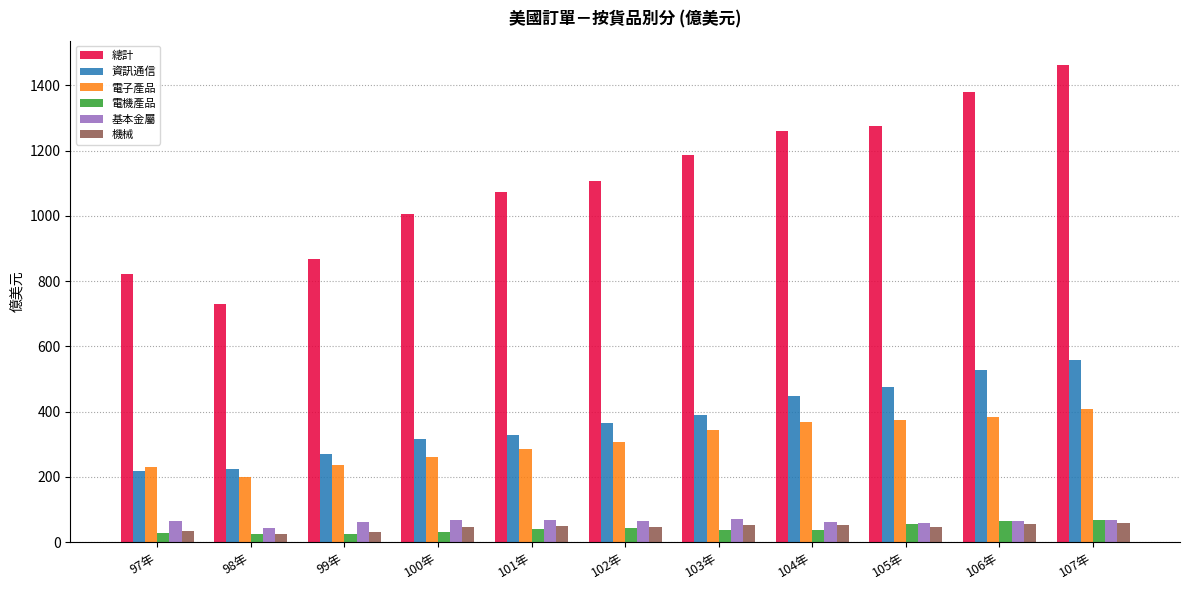

Is it true that 資訊通信 equals 475.1 at 105年?

True